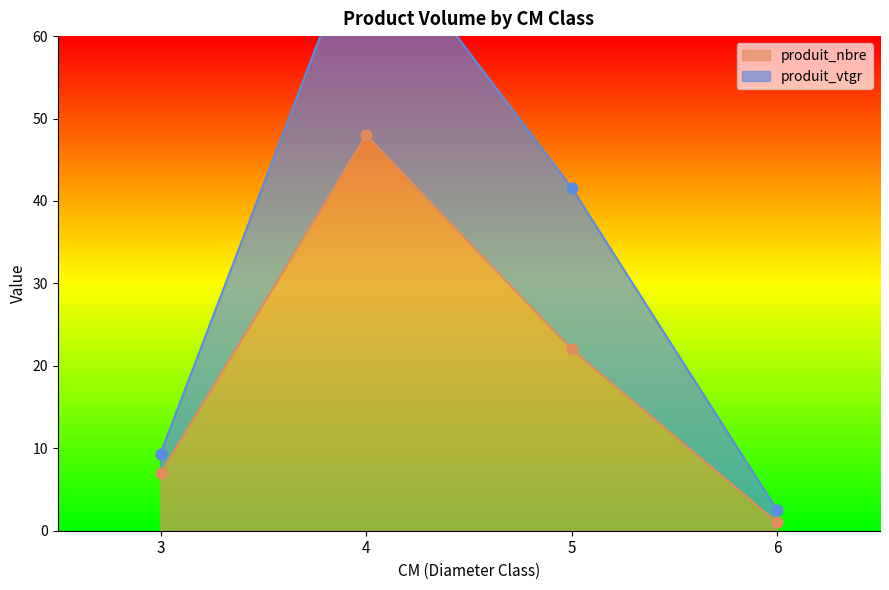

What is the total value across all series at 4?

78.5